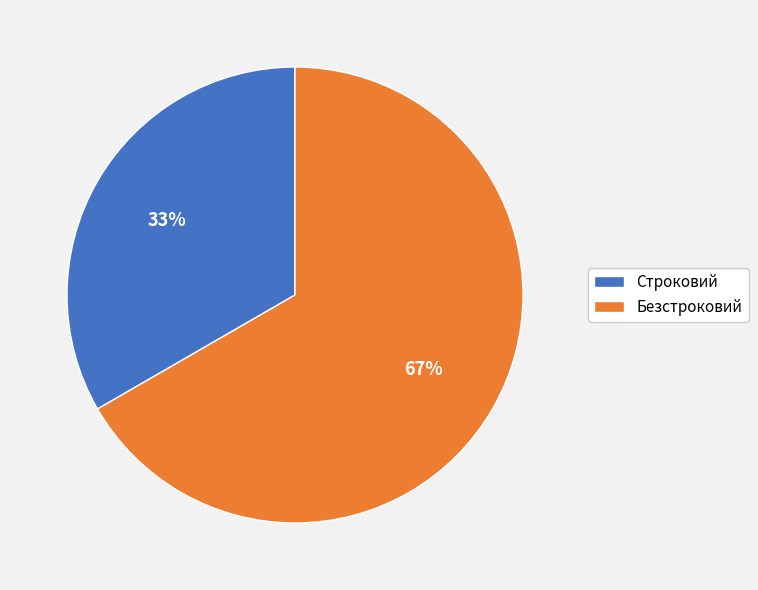

The Строковий slice represents 33% of the pie. True or false?

True